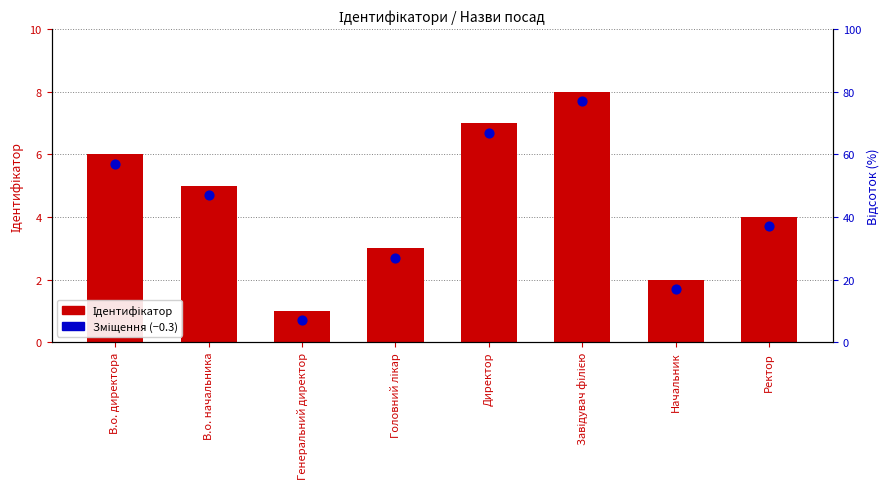

What is the total value across all series at Генеральний директор?

1.7